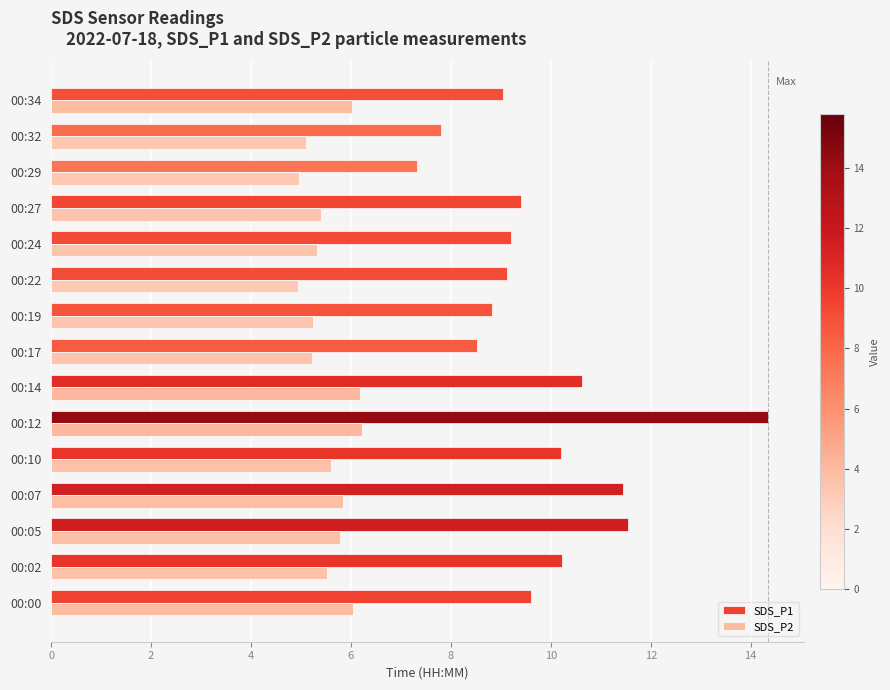

What is the minimum value shown in the chart?

5.0